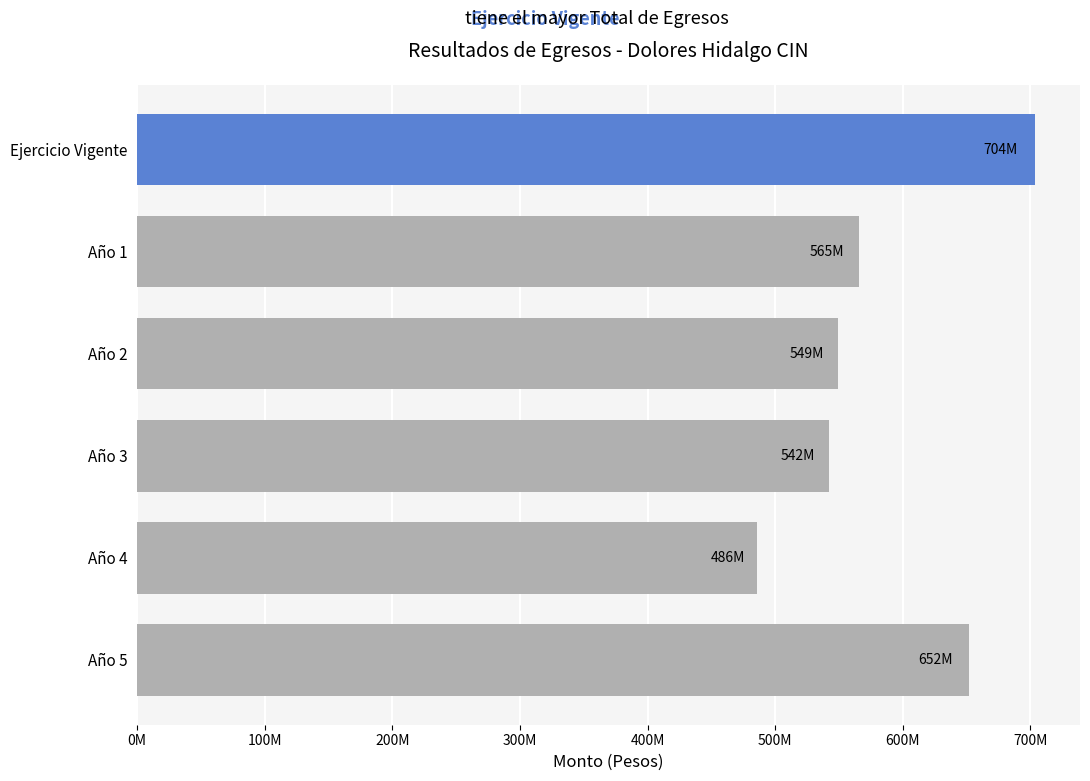

Does the chart contain any negative values?

No